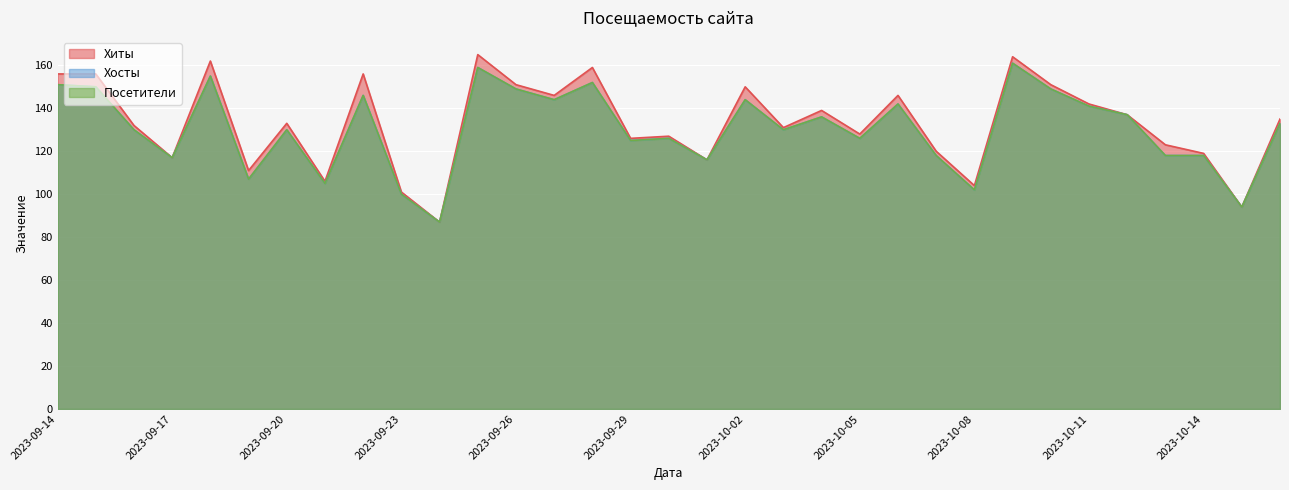

What value does the Хосты series have at 2023-09-25?

159